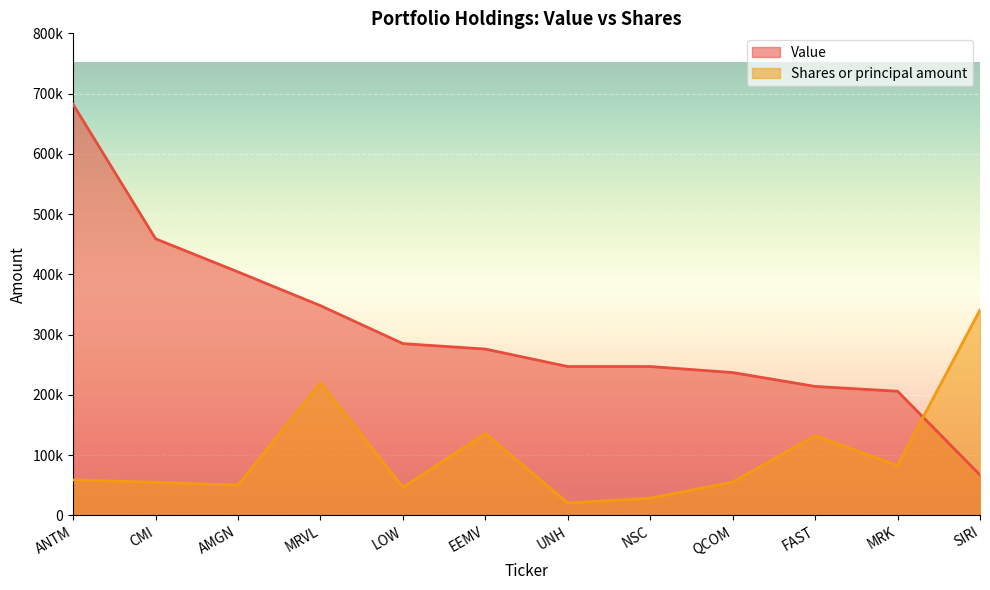

How many categories are shown in the chart?

12